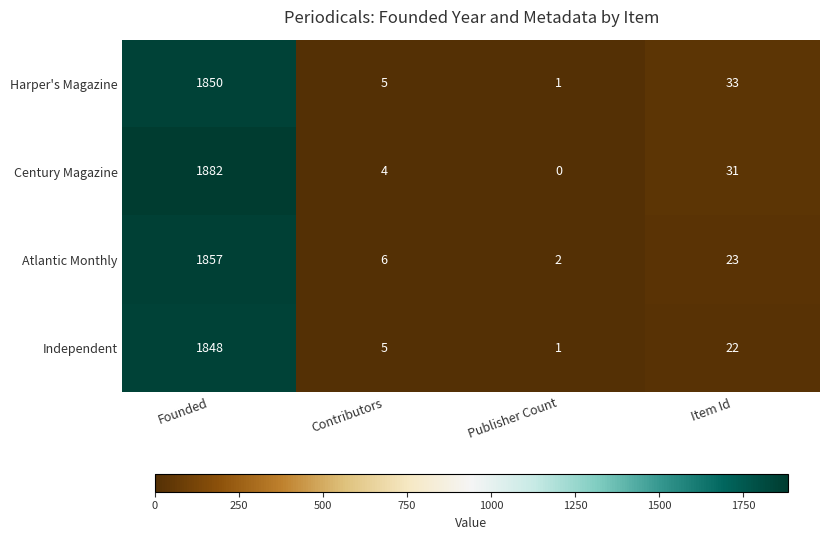

What is the difference between the Atlantic Monthly values at Publisher Count and Item Id?

21